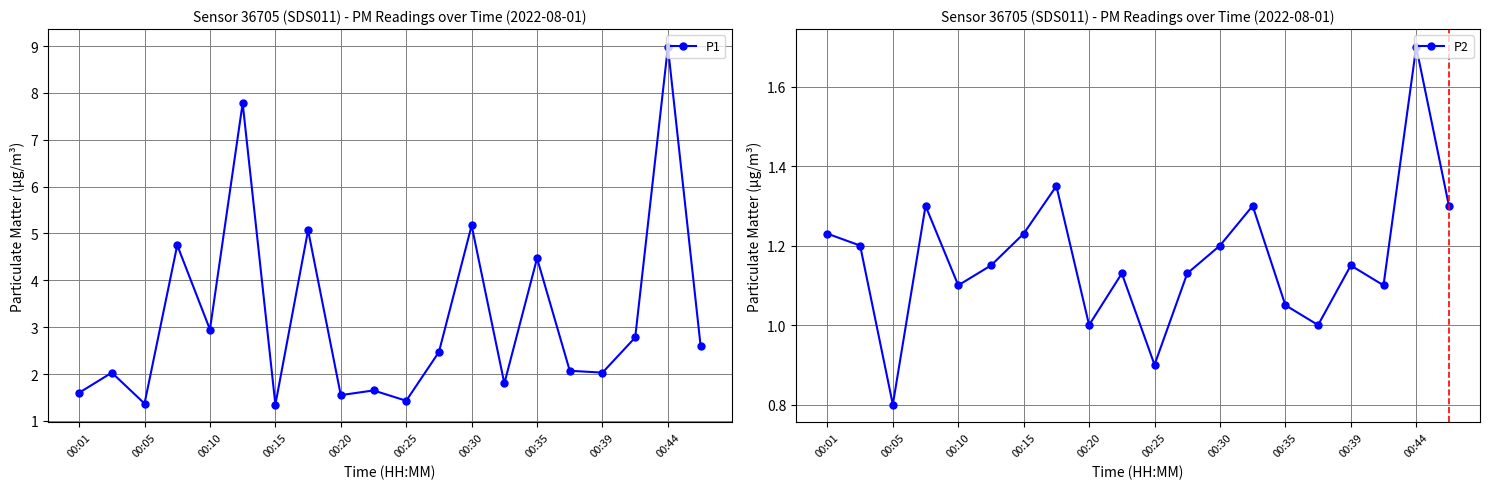

What is the minimum value for P2?

0.8